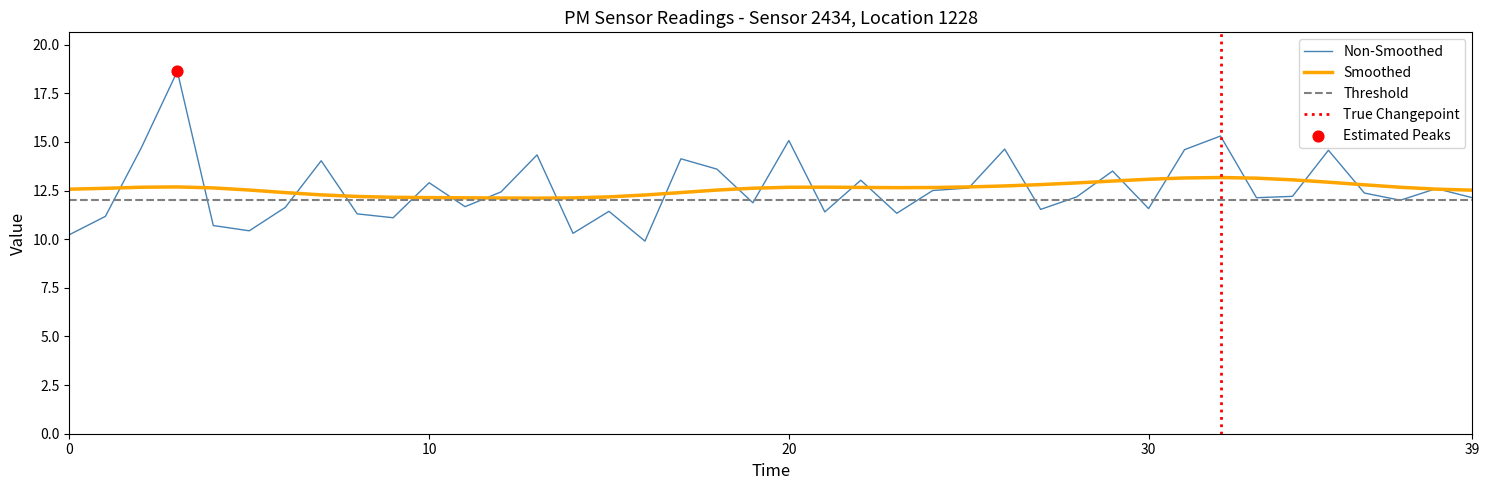

Which has a higher value, 23 or 5?

23